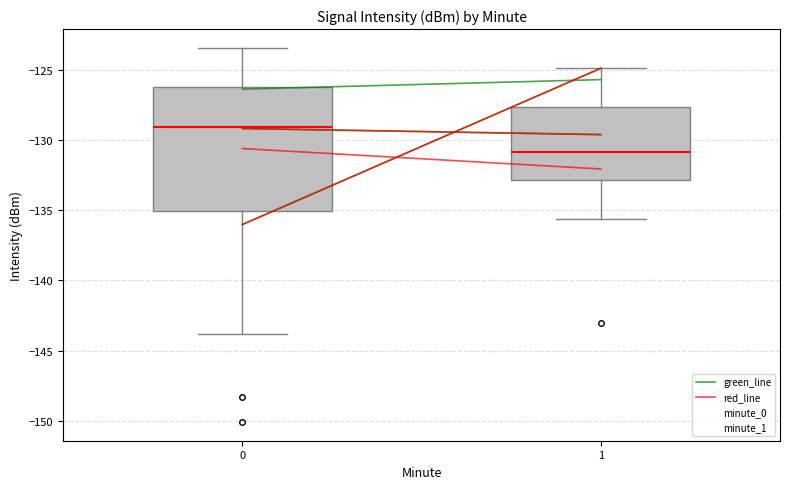

Comparing the boxes themselves (not the whiskers), which one is the tallest?

0